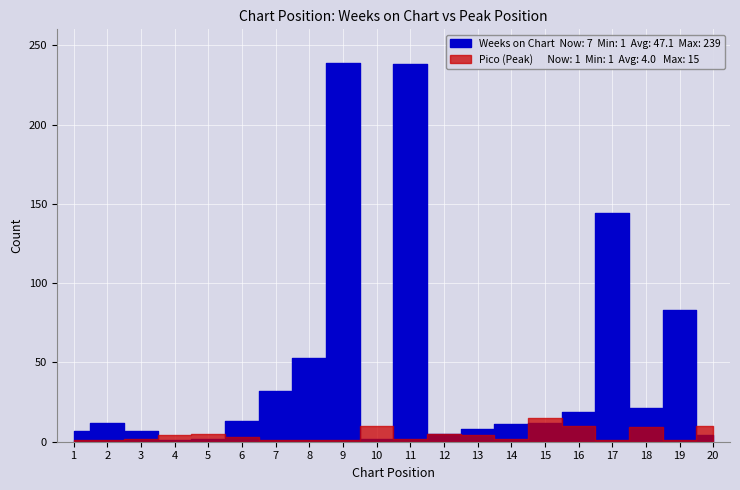

At which category is the sum across all series the highest?

9